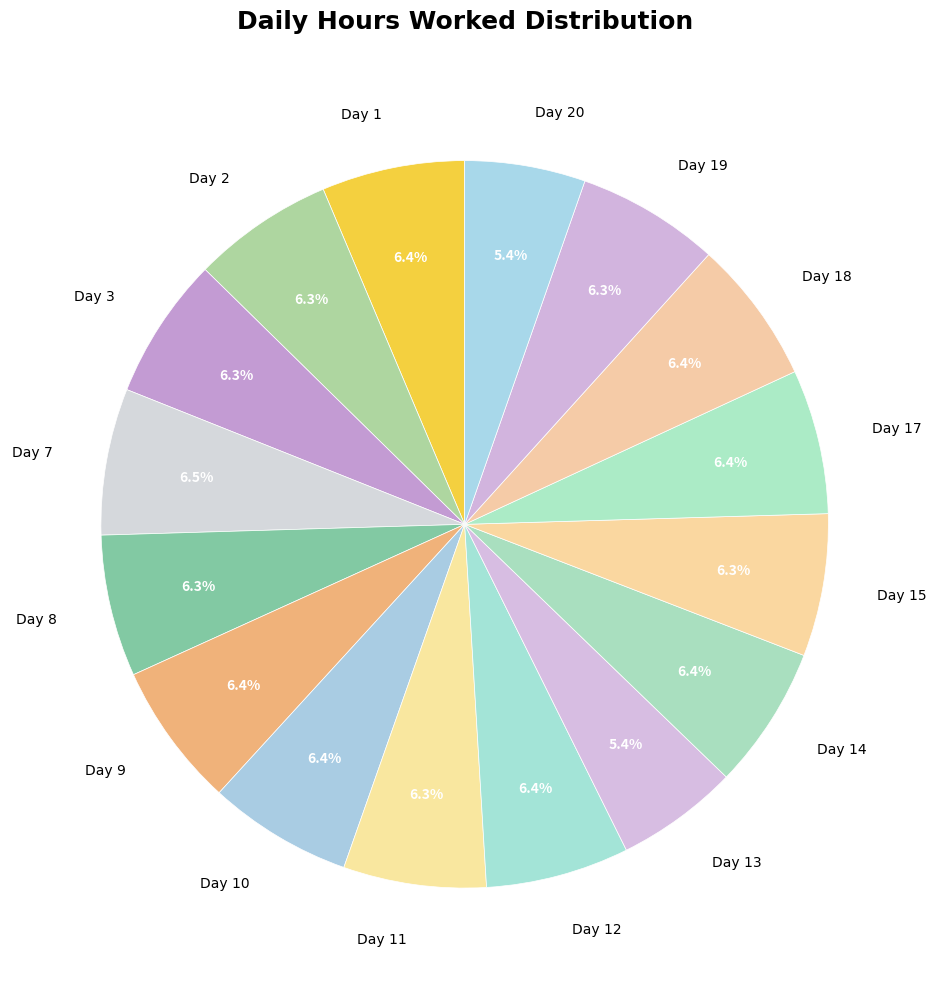

Is Day 11 the majority of the pie?

No